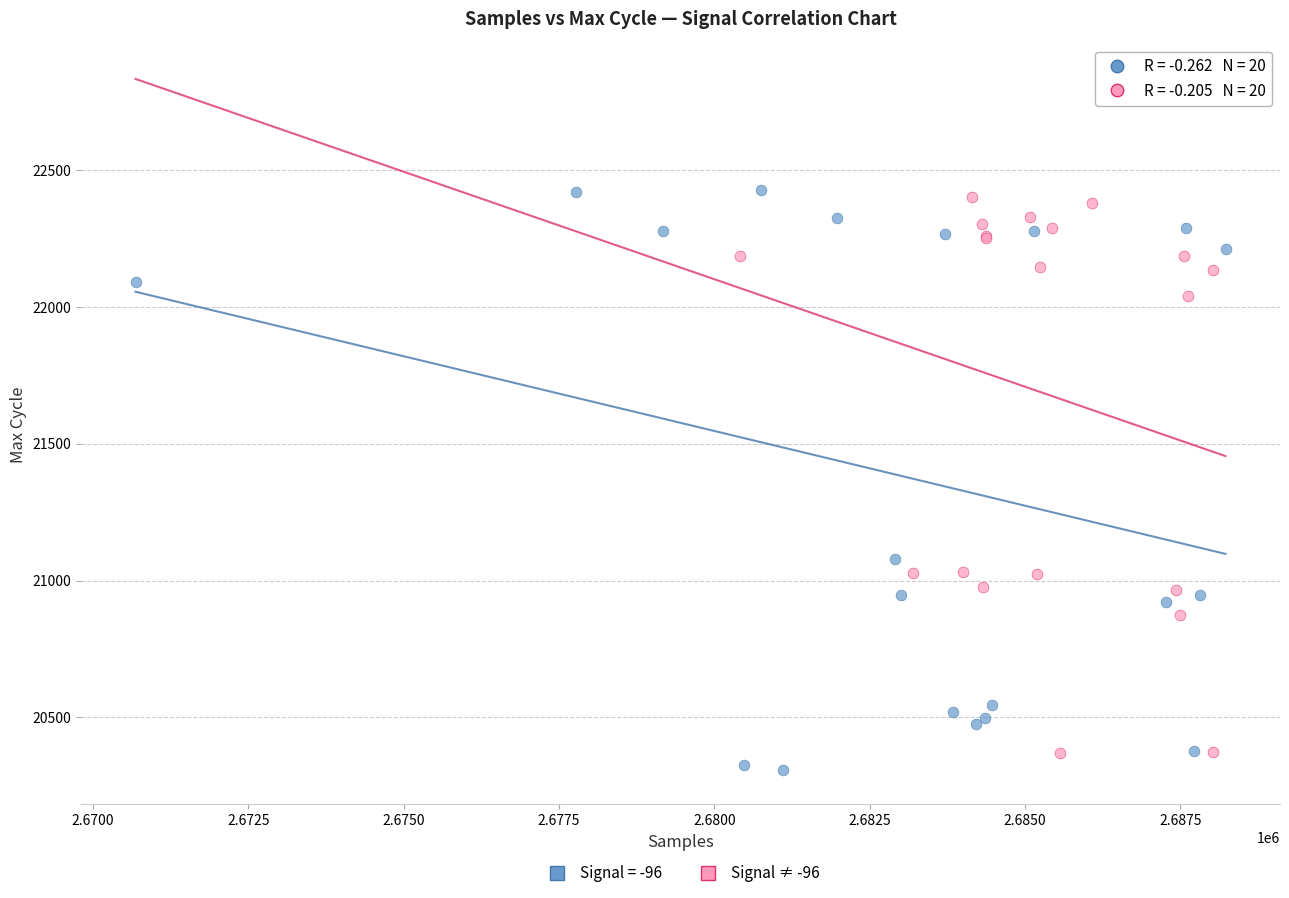

Which series has the widest spread of Y values?

Signal = -96